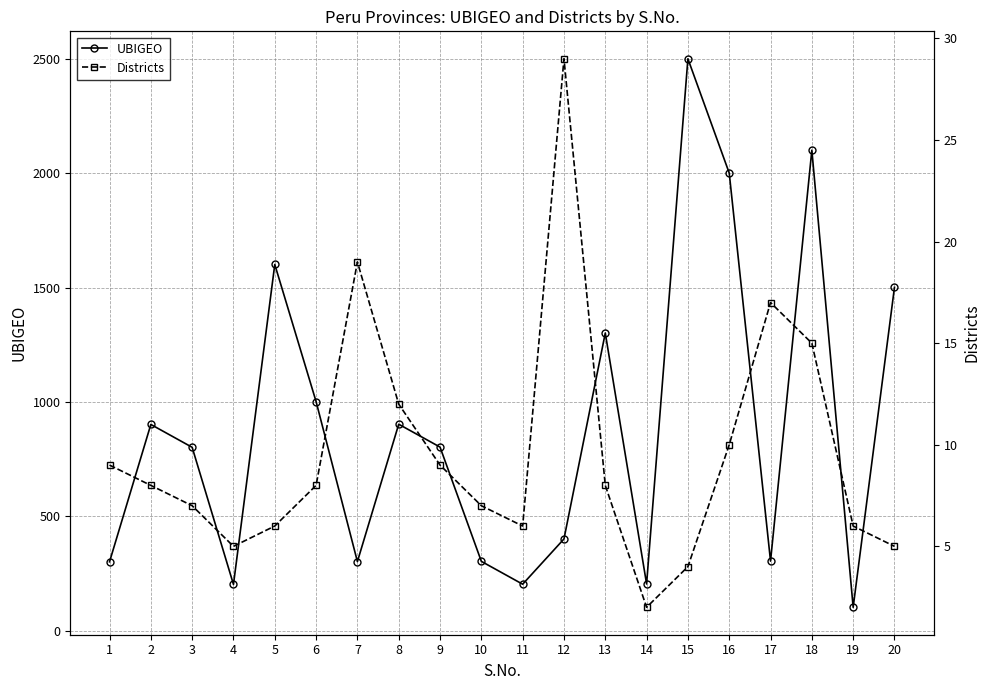

Count the number of categories in the chart.

20